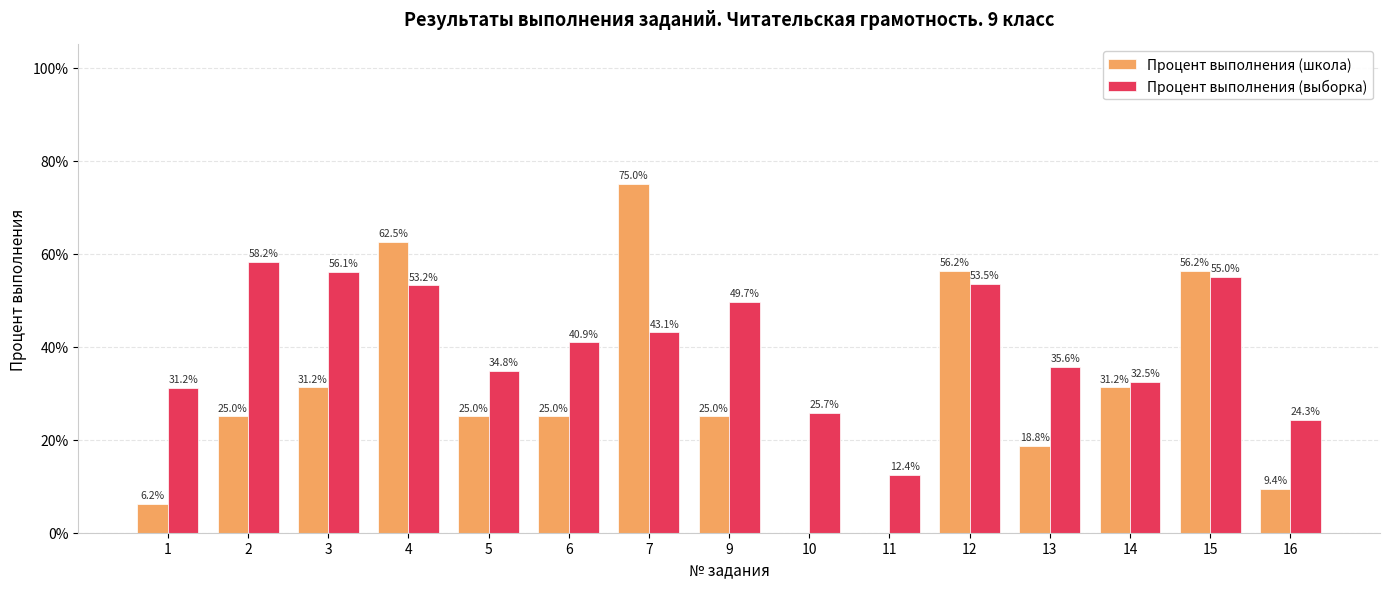

What is the sum of all Процент выполнения (выборка) values?

606.2